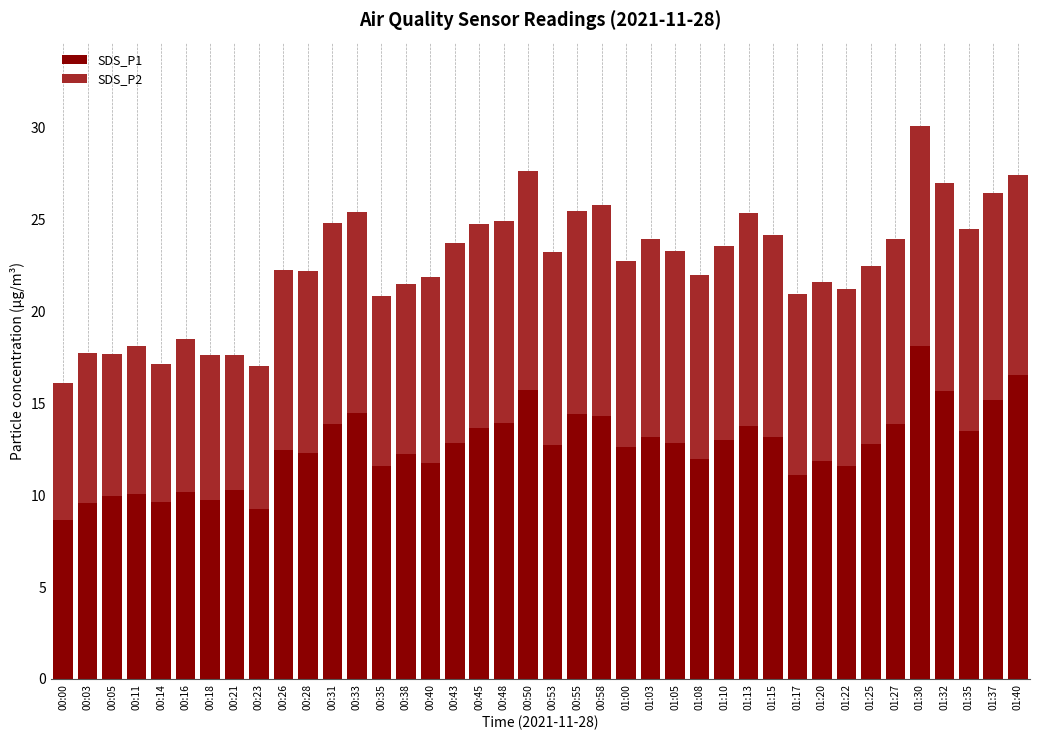

The value of SDS_P1 at 00:35 is 11.6. True or false?

True